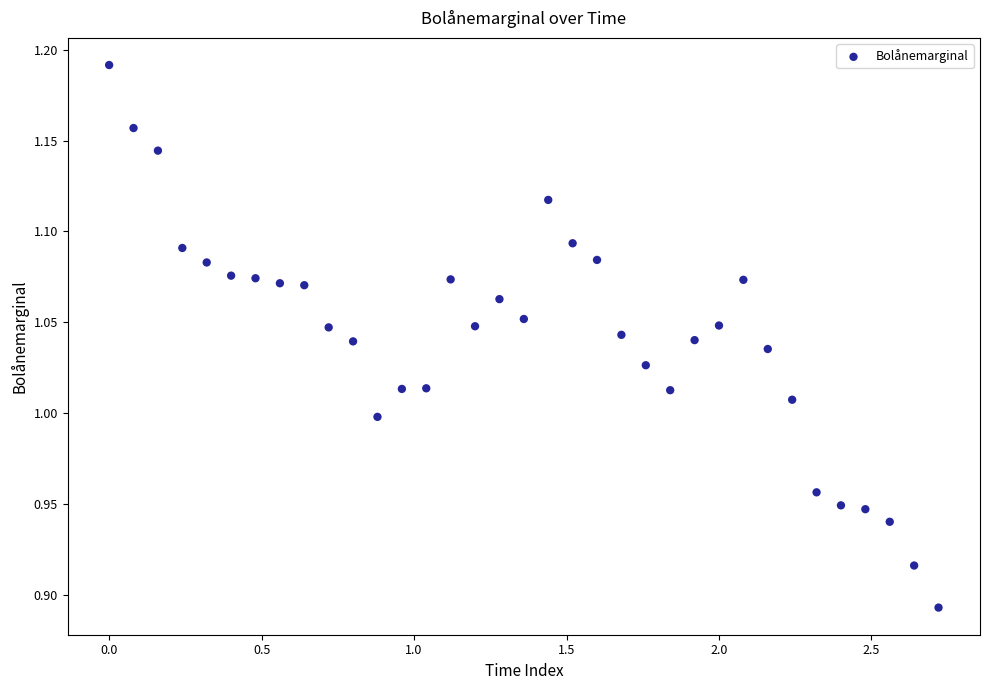

What is the range of X values (max minus min)?

2.7